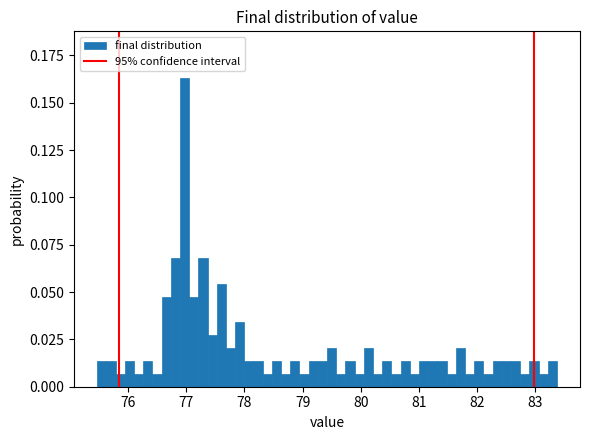

Around what value on the x-axis is the tallest bar? Give the approximate position of its centre, as read against the axis.

77.0